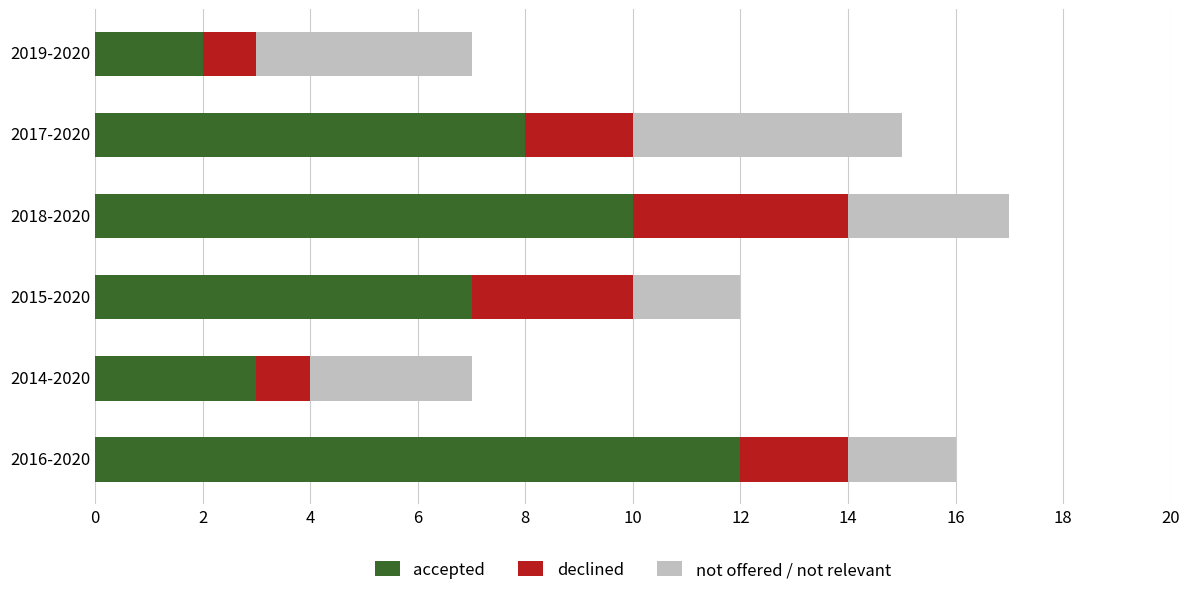

Count the number of data series in this chart.

3